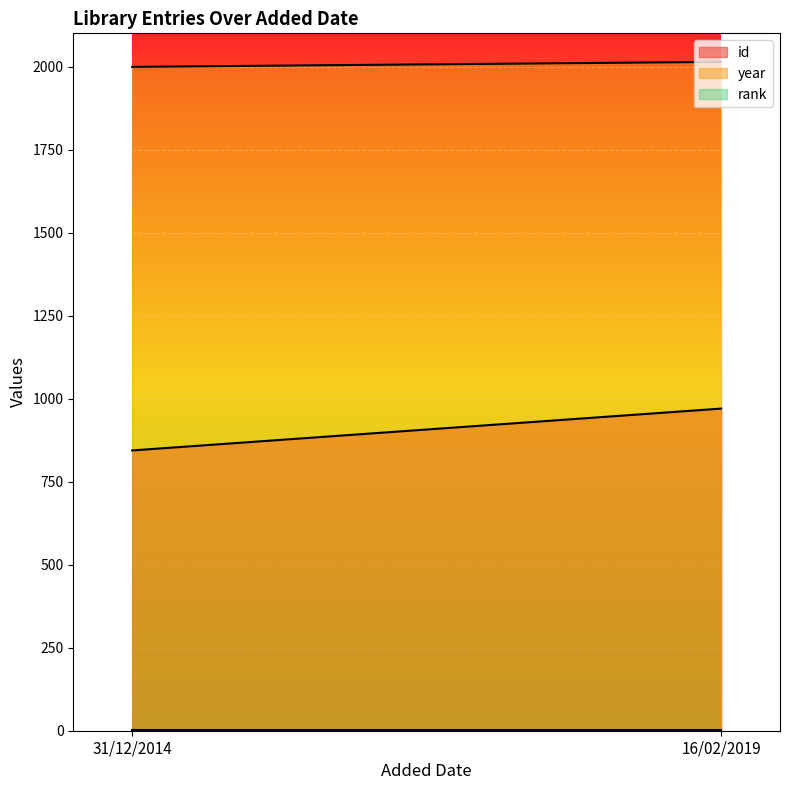

What is the difference between the maximum and minimum values in the id series?

126